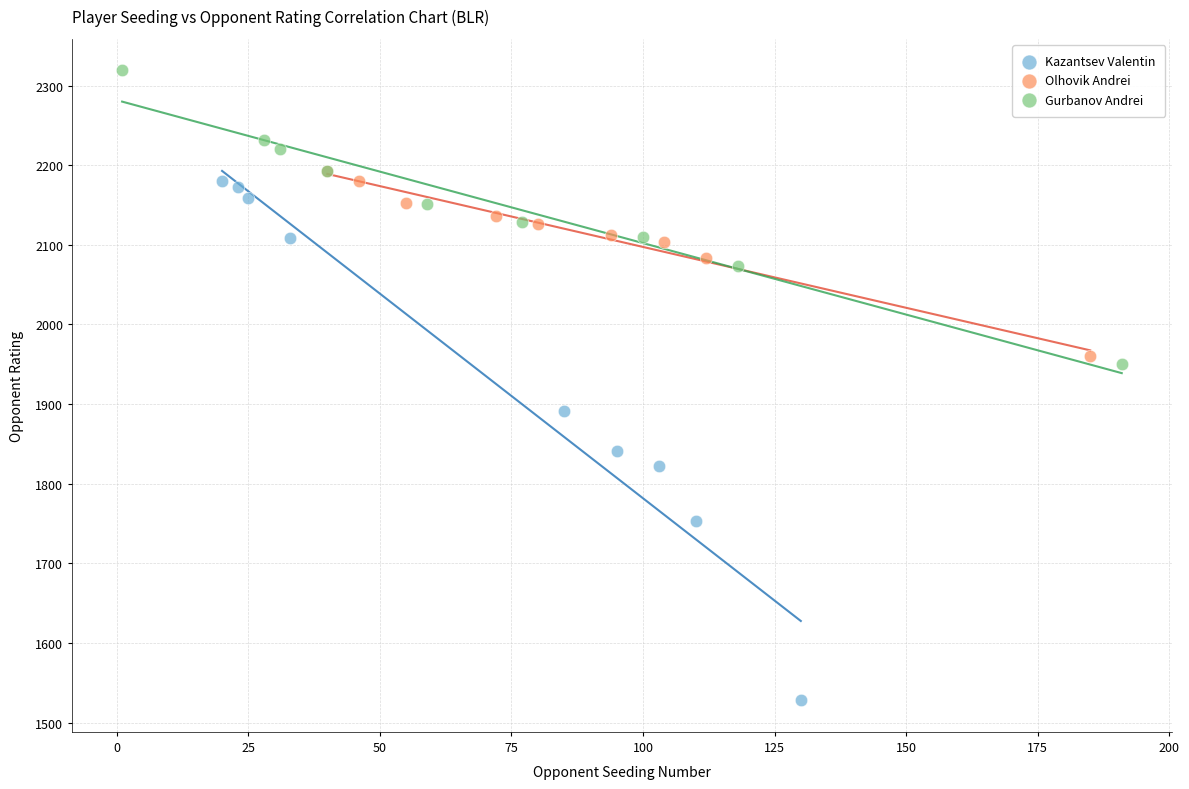

Which series contains the highest Y value?

Gurbanov Andrei